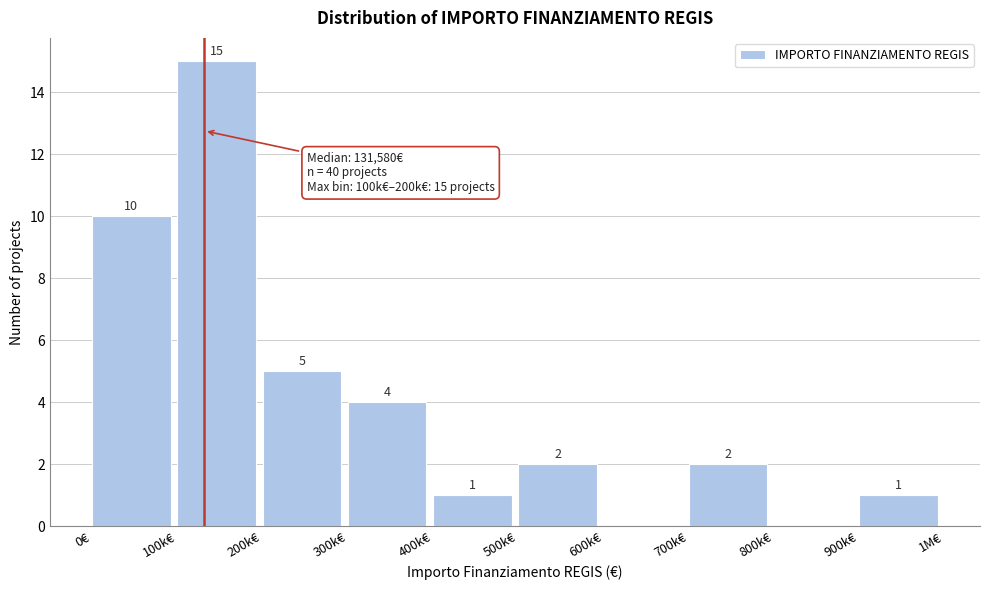

Reading left to right, extract all data points from this chart.

0€=10	100k€=15	200k€=5	300k€=4	400k€=1	500k€=2	600k€=0	700k€=2	800k€=0	900k€=1